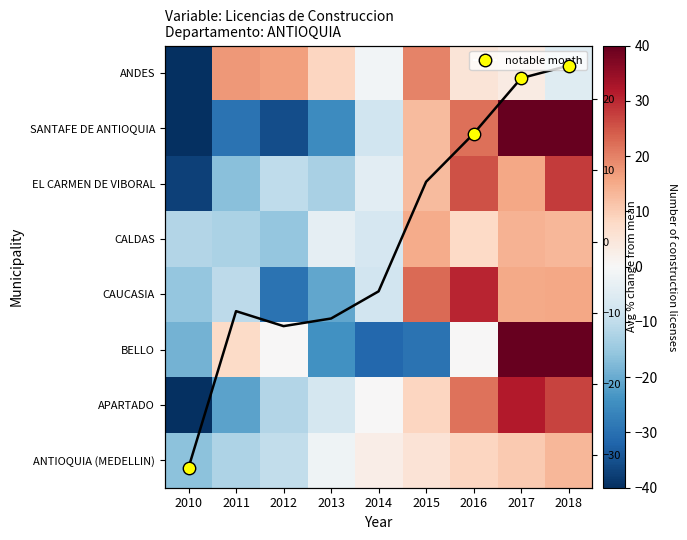

Which has a higher value, 2015 or 2016?

2016